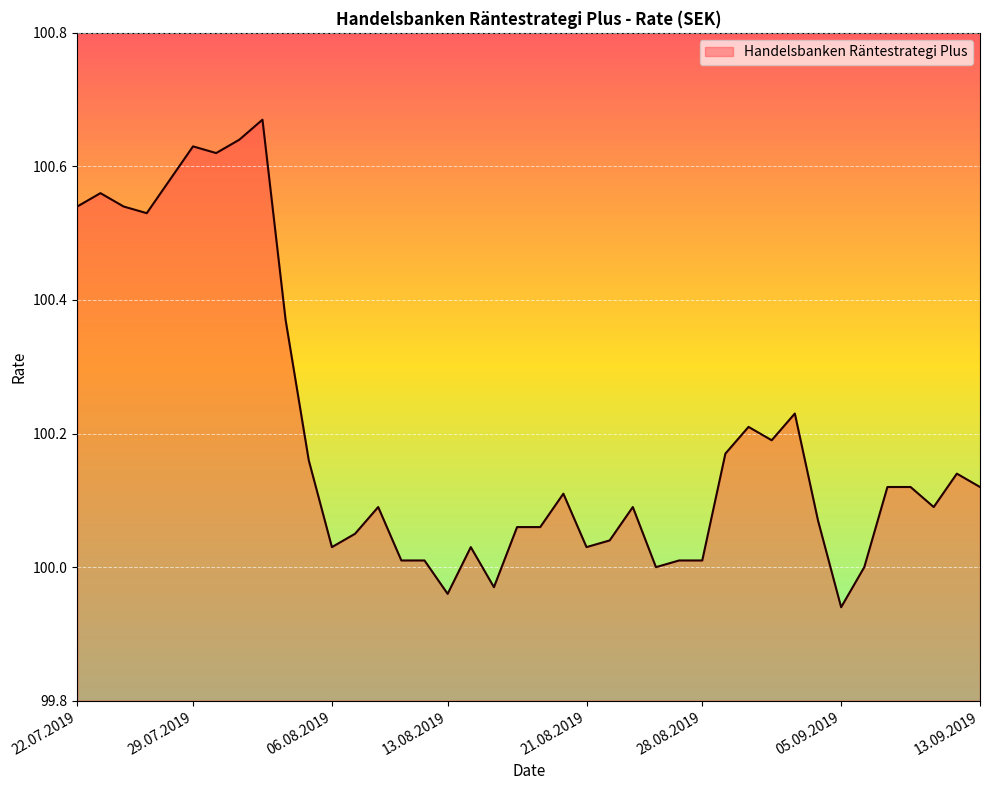

What is the difference between the maximum and minimum values?

0.7